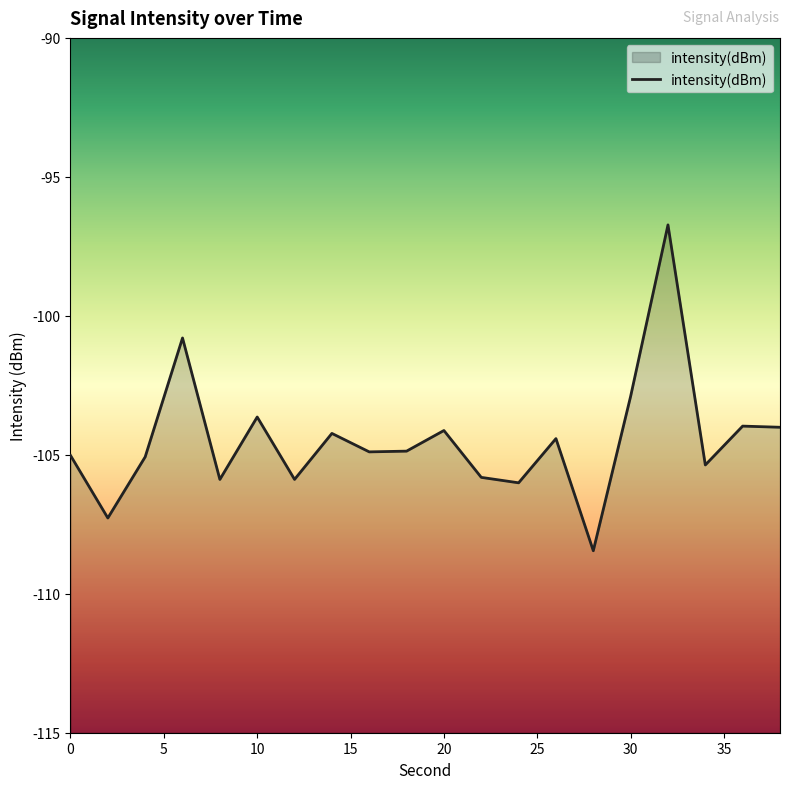

The value at 0 is -143.9. True or false?

False